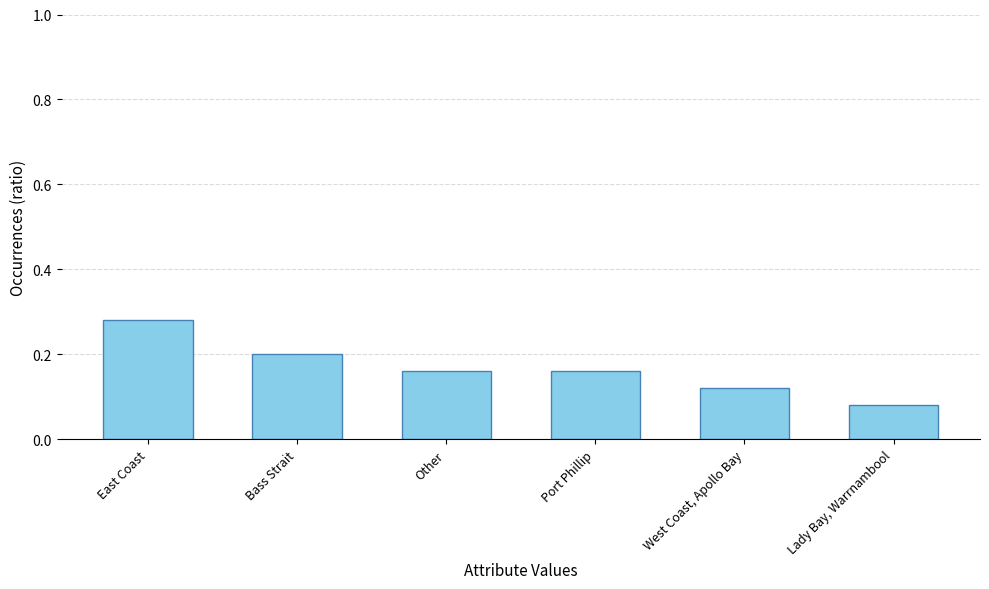

Is it true that the value at Other is 0.1?

False